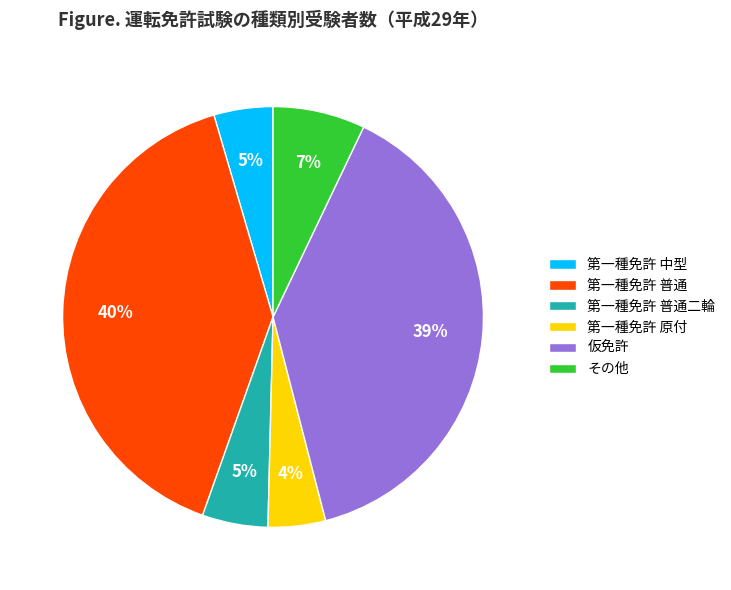

Combined, do 第一種免許 普通 and その他 account for over 50%?

No